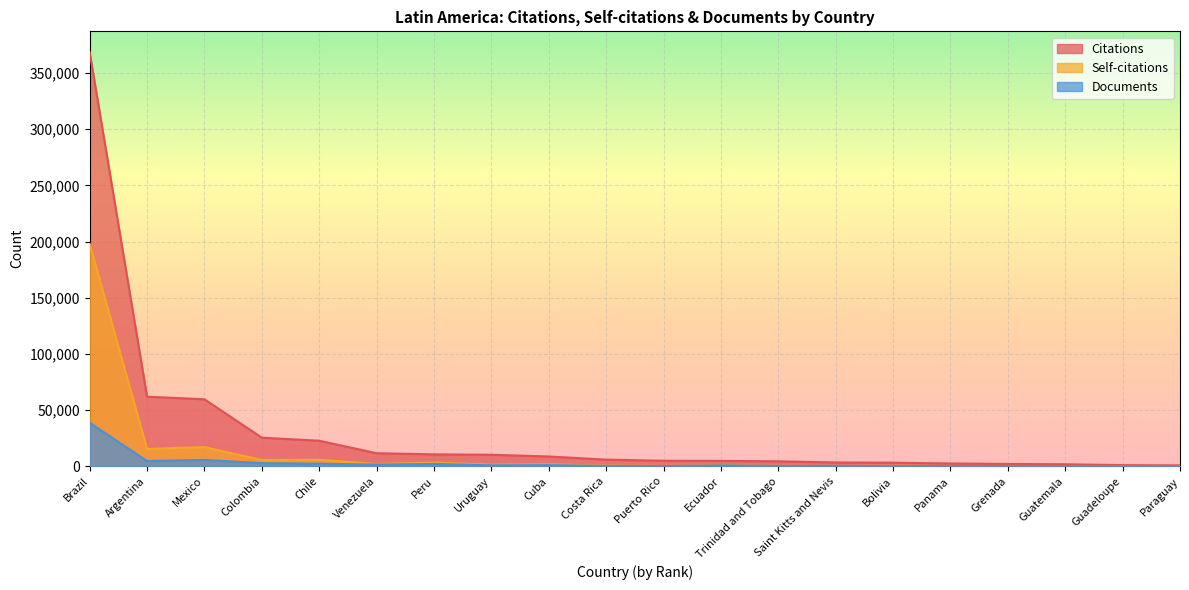

Between Brazil and Chile, which series saw the biggest shift?

Citations